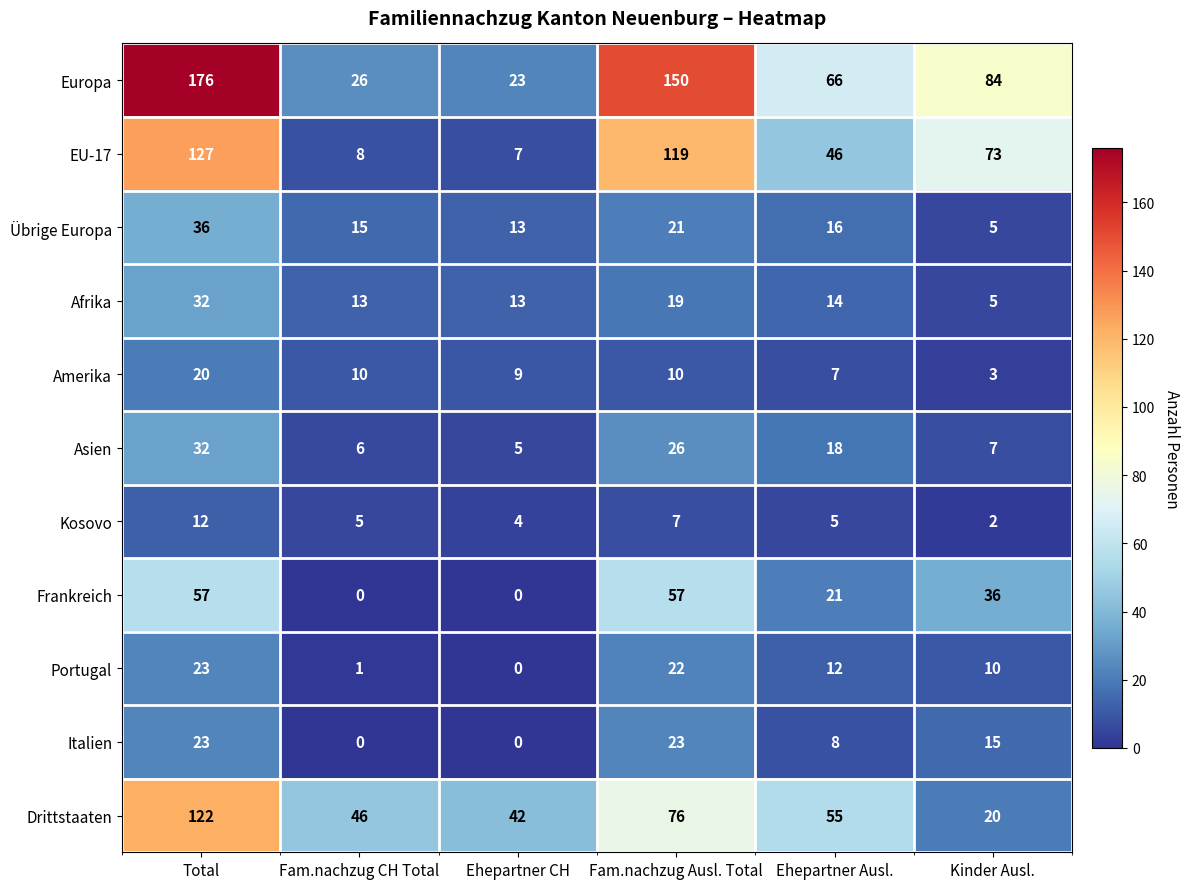

What is the greatest value displayed?

176